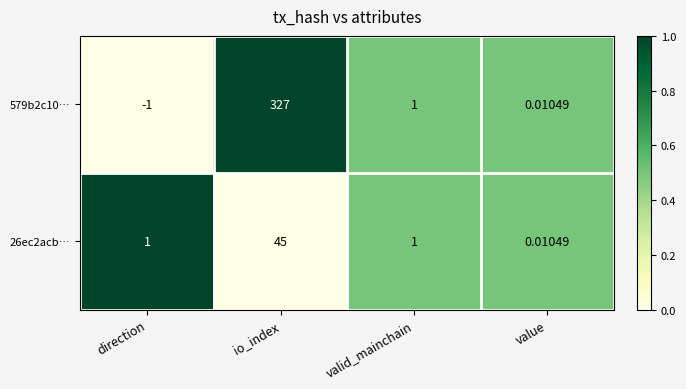

At which category does the chart reach its peak across all series?

io_index